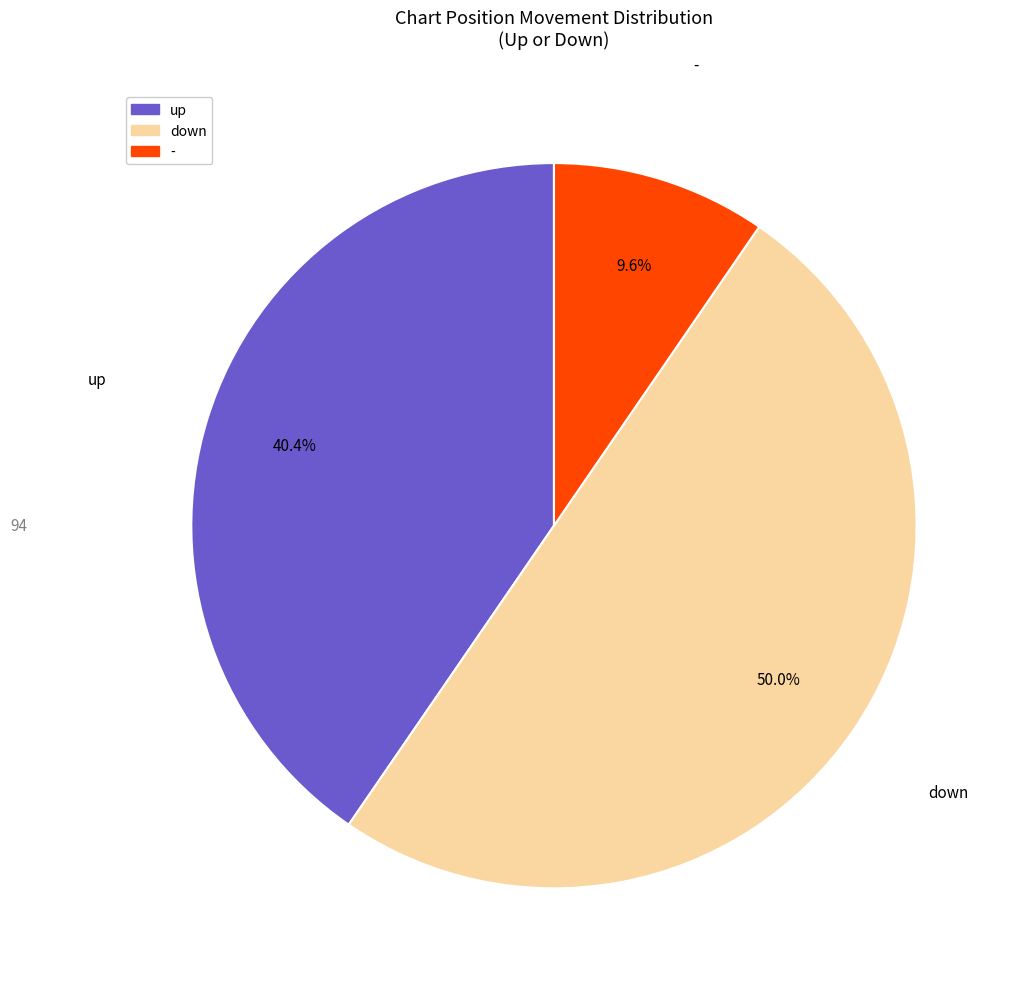

Combined, do down and up account for over 50%?

Yes